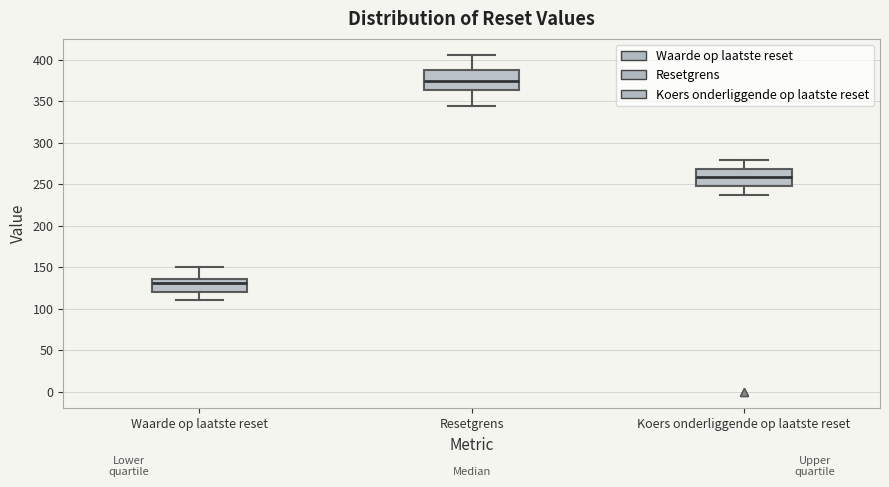

Reading left to right, read every box against the y-axis: the position of its median line, the range the box covers, and the ends of its whiskers. The values are not printed on the chart, so give them approximately, as read against the axis.

Waarde op laatste reset: median 130, box 120 to 135, whiskers 110 to 150
Resetgrens: median 375, box 365 to 390, whiskers 345 to 405
Koers onderliggende op laatste reset: median 260, box 250 to 270, whiskers 240 to 280